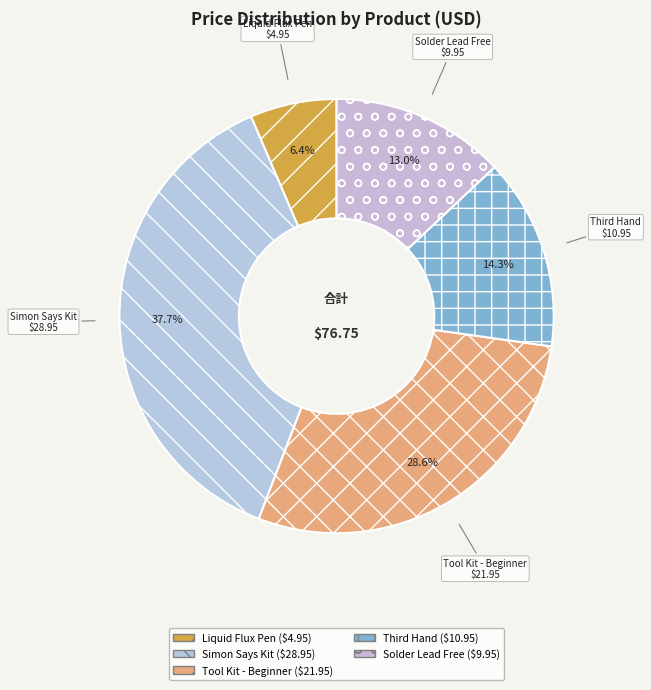

Is there a majority slice in this chart?

No